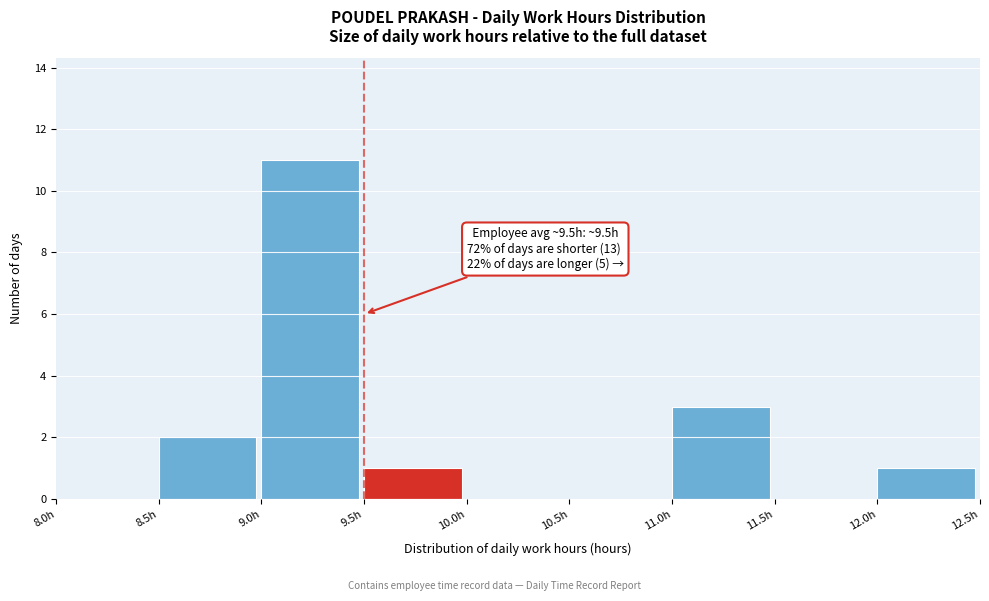

Over which range of the x-axis is the bar tallest?

9.0 to 9.5